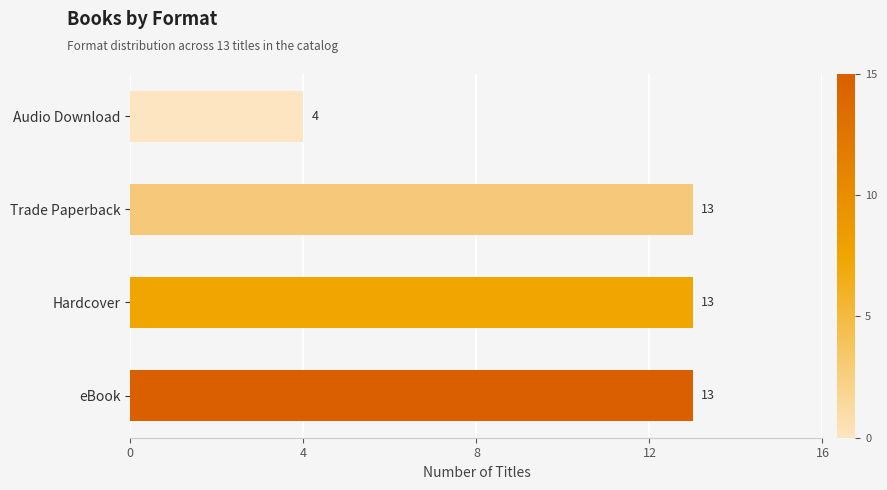

What is the difference between the maximum and minimum values?

9